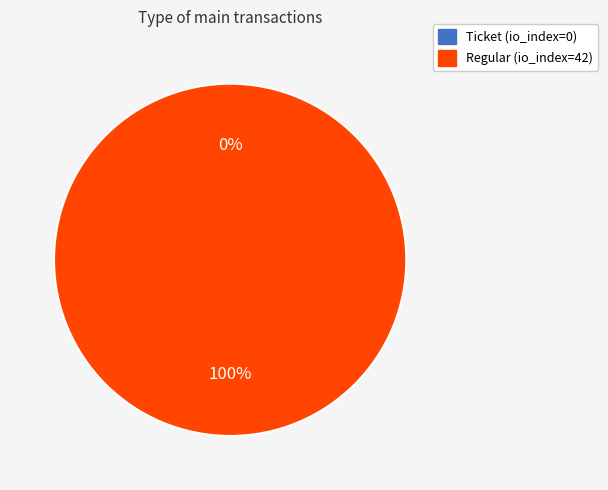

Combined, what portion of the pie is Regular (io_index=42) and Ticket (io_index=0)?

100.0%